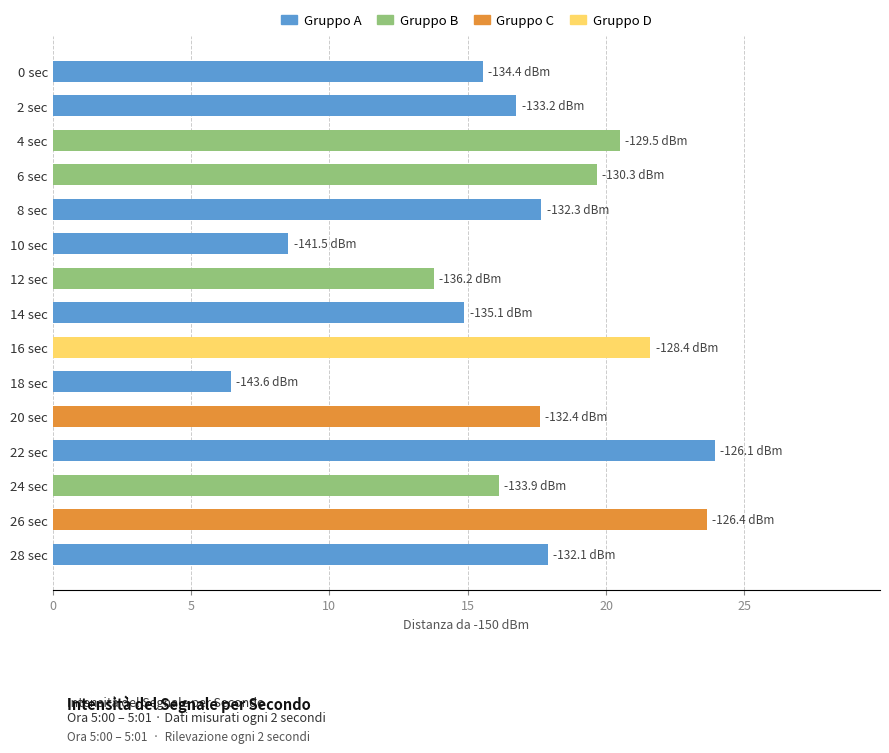

What is the smallest value displayed?

6.4